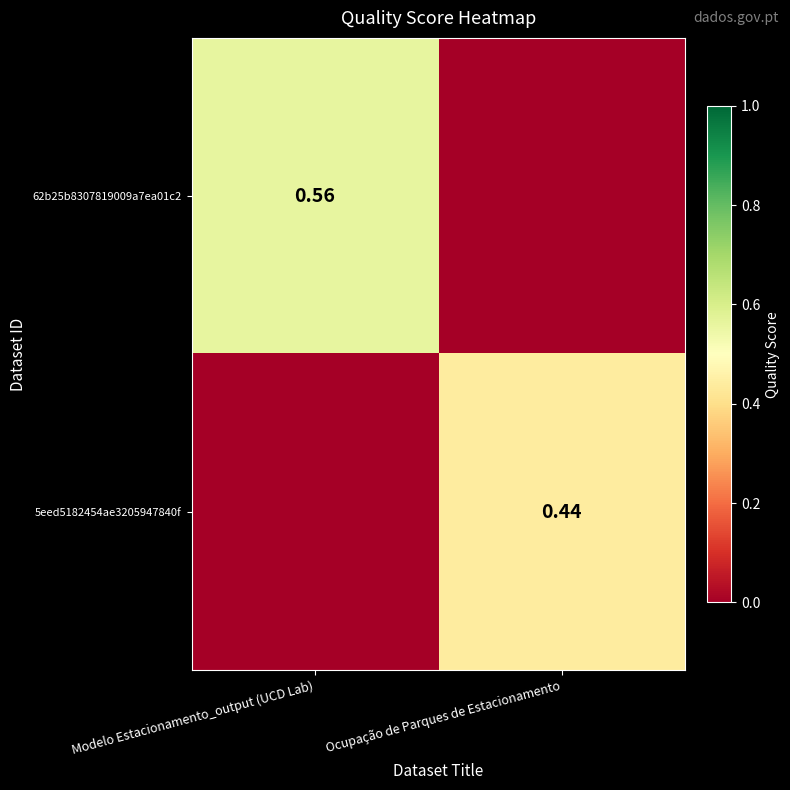

The 62b25b8307819009a7ea01c2 series shows 0.0 at Ocupação de Parques de Estacionamento. True or false?

True